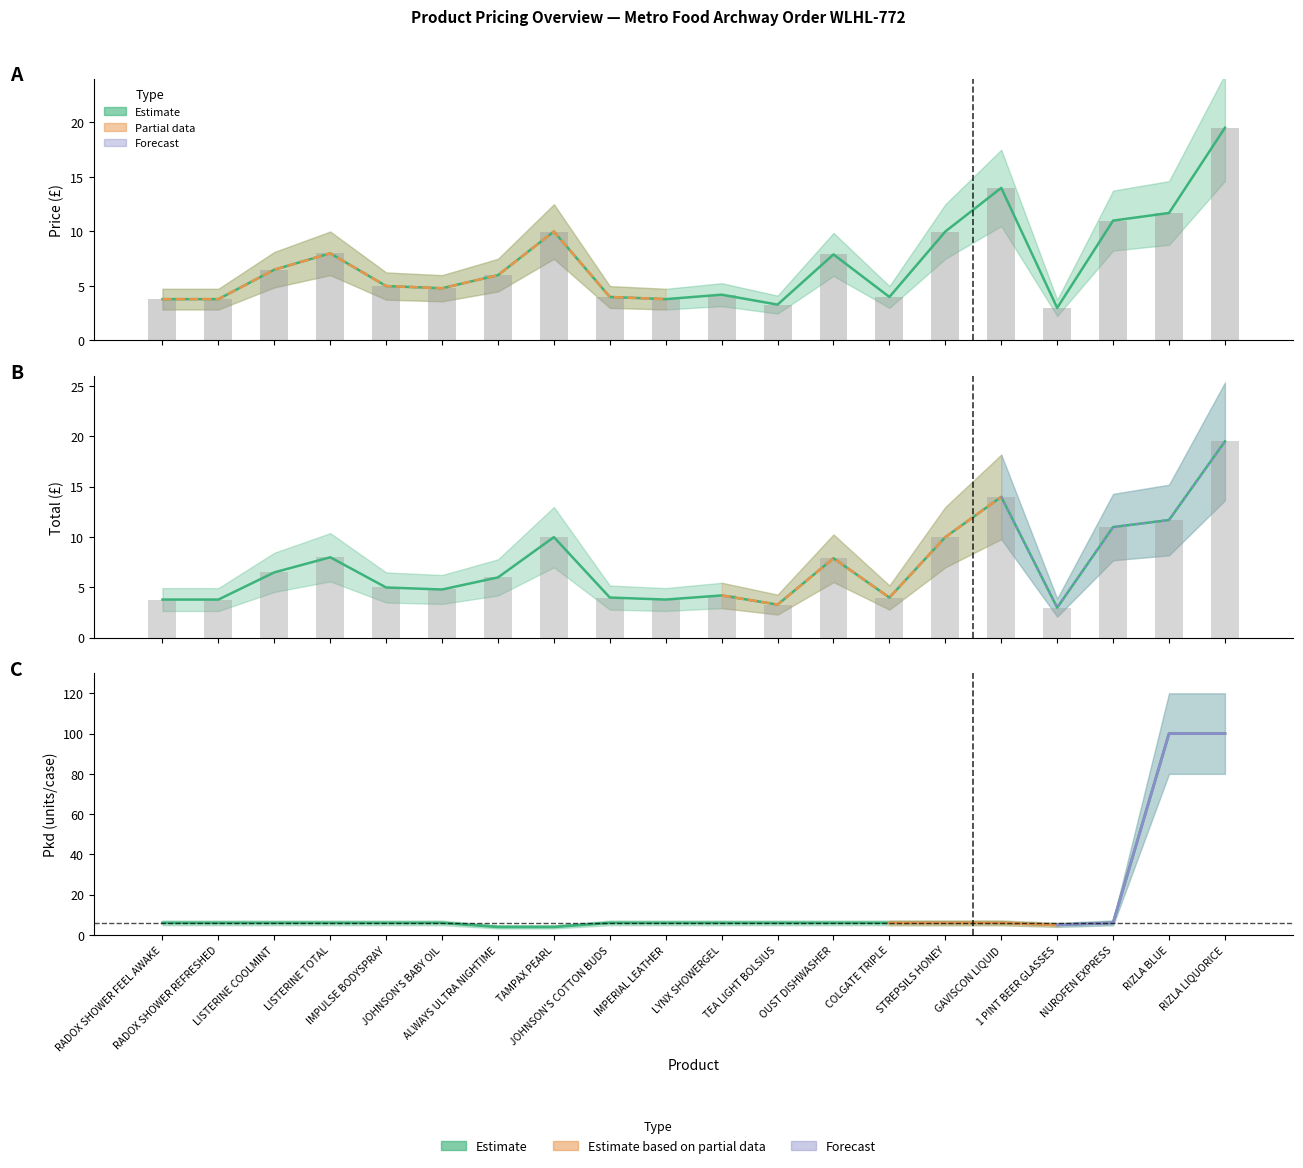

Which has a higher value, OUST DISHWASHER or RADOX SHOWER FEEL AWAKE?

OUST DISHWASHER